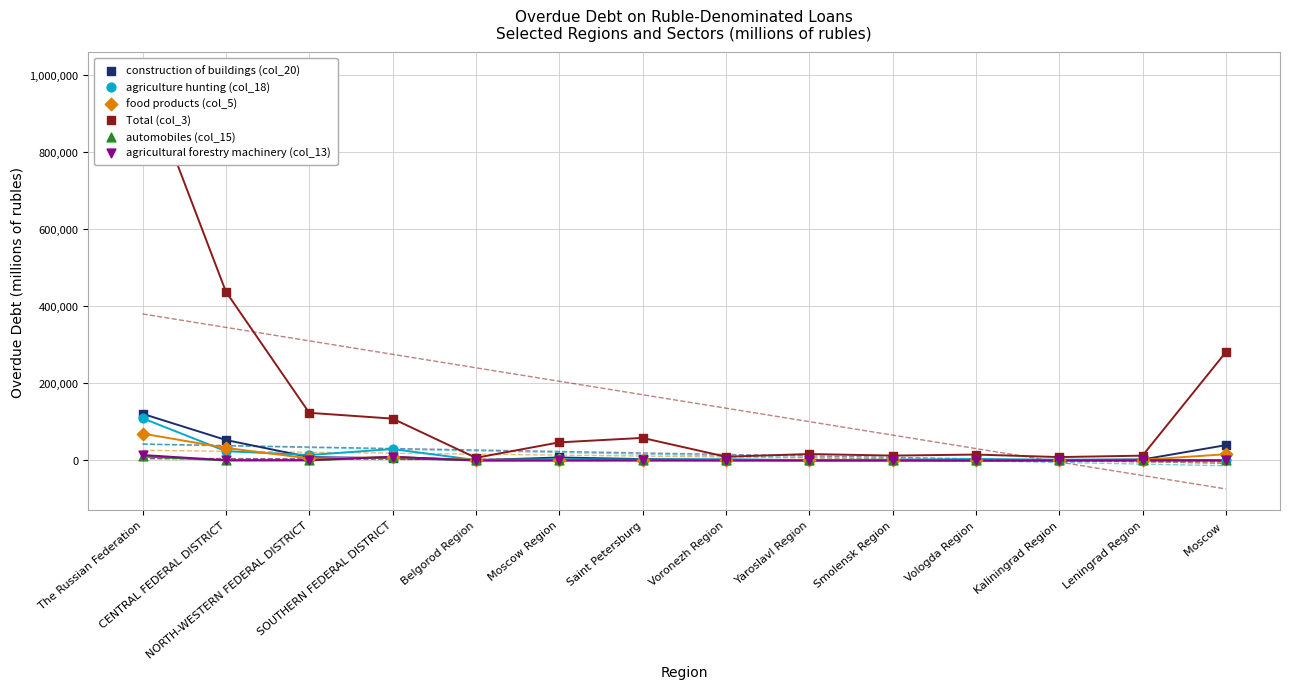

Is the value of agriculture hunting (col_18) at CENTRAL FEDERAL DISTRICT greater than the value of automobiles (col_15) at Vologda Region?

Yes